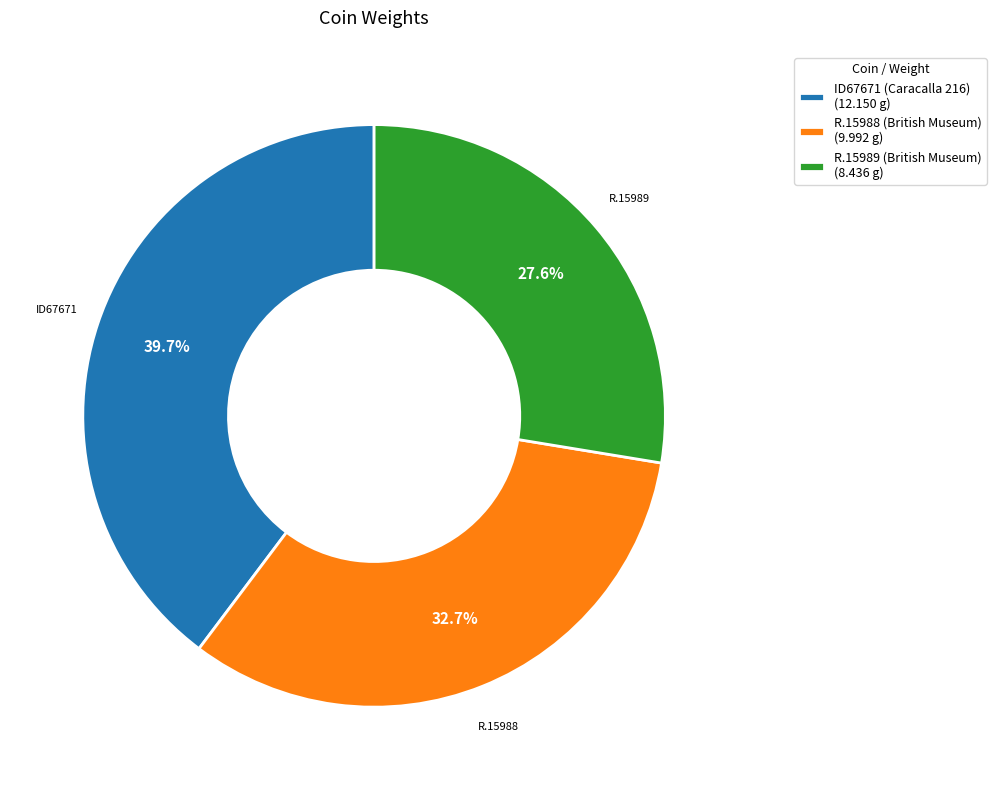

What percentage is the R.15988 (British Museum) slice, to the nearest percent?

33%